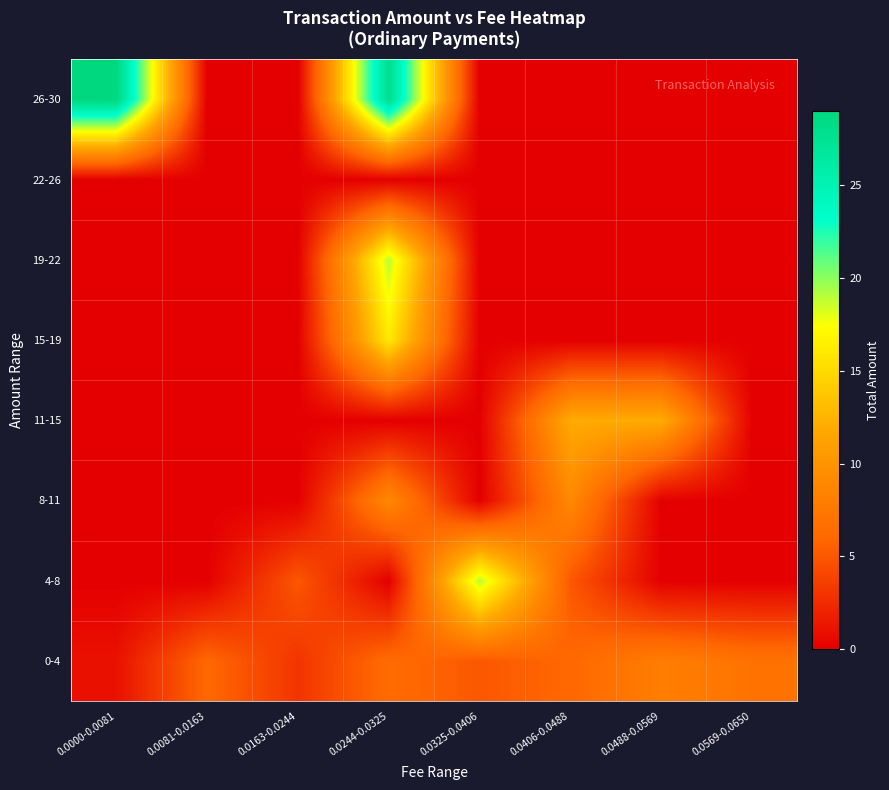

What is the difference between the highest and lowest values at 0.0488-0.0569?

12.0